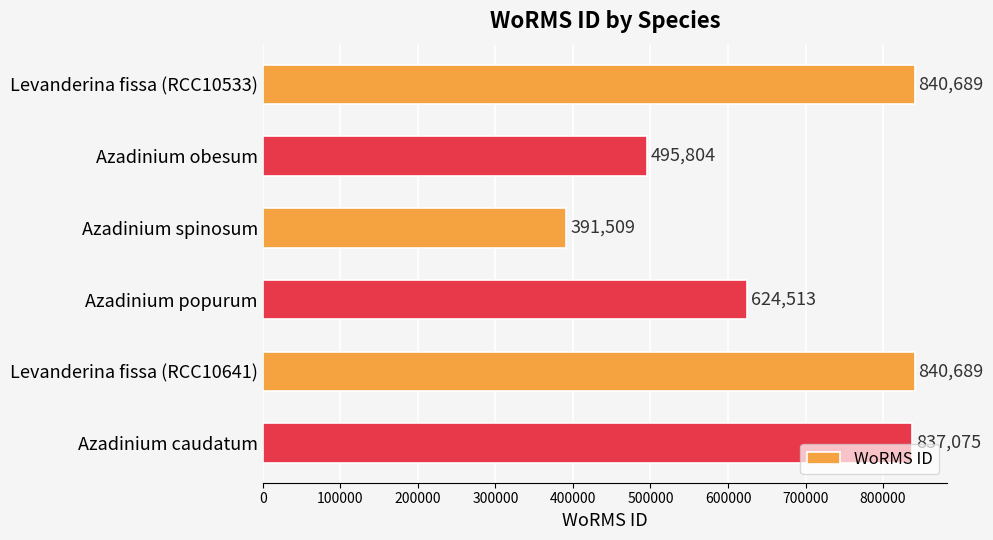

Does the chart contain stacked bars?

No